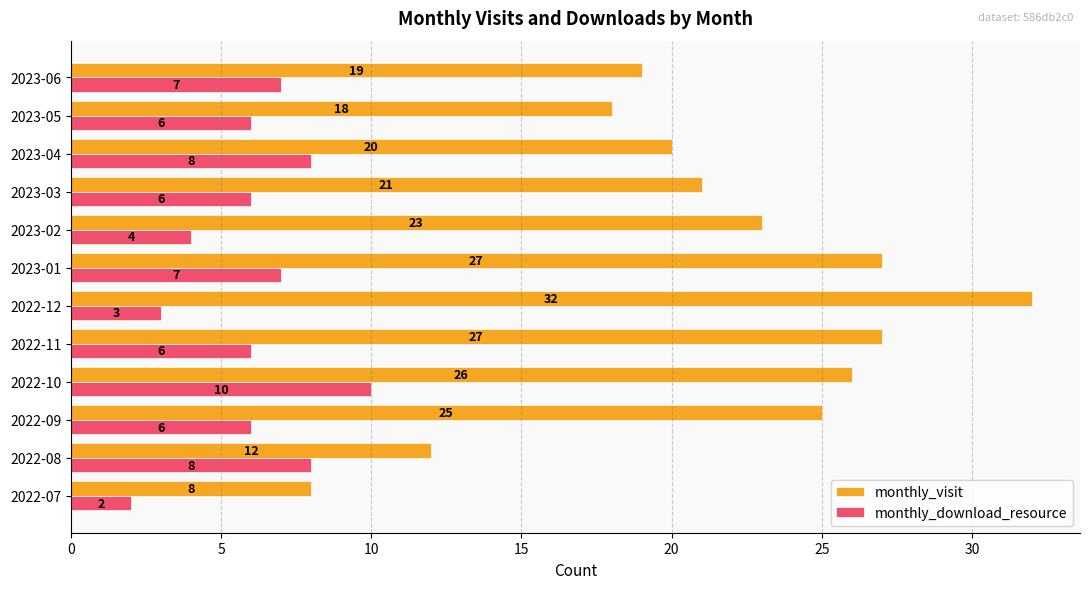

Where is monthly_visit nearest to the value 20?

2023-04